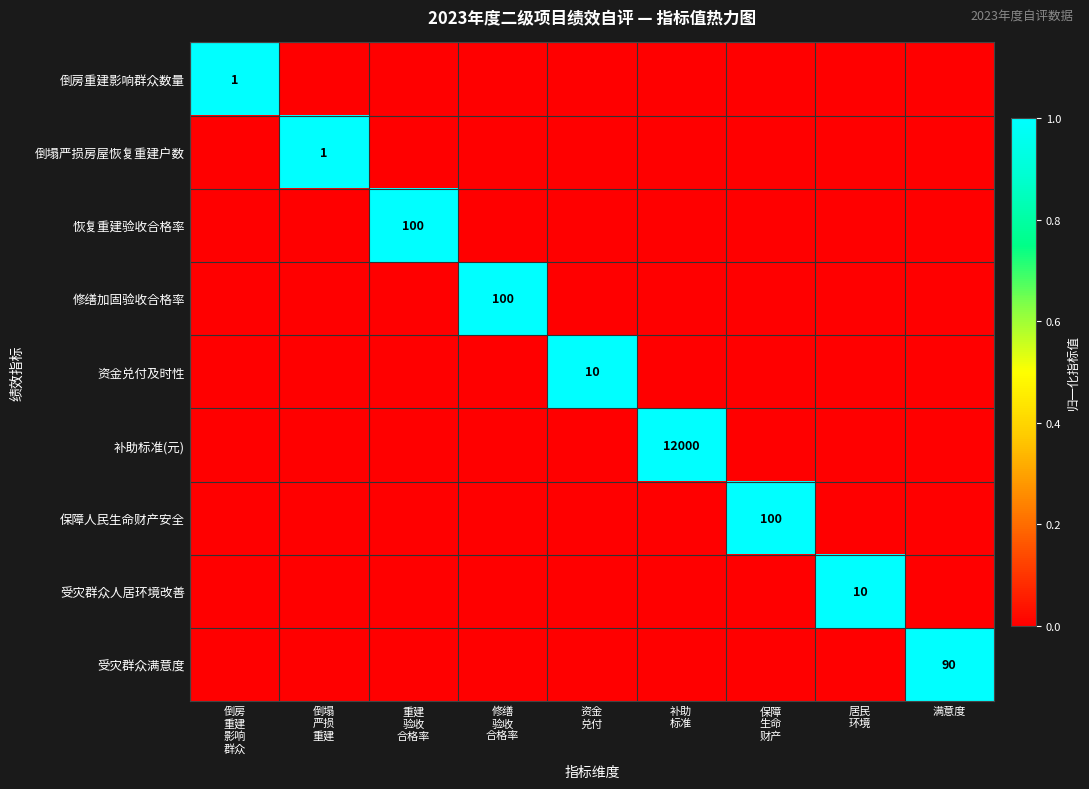

Which series changed the most between 修缮 验收 合格率 and 满意度?

修缮加固验收合格率